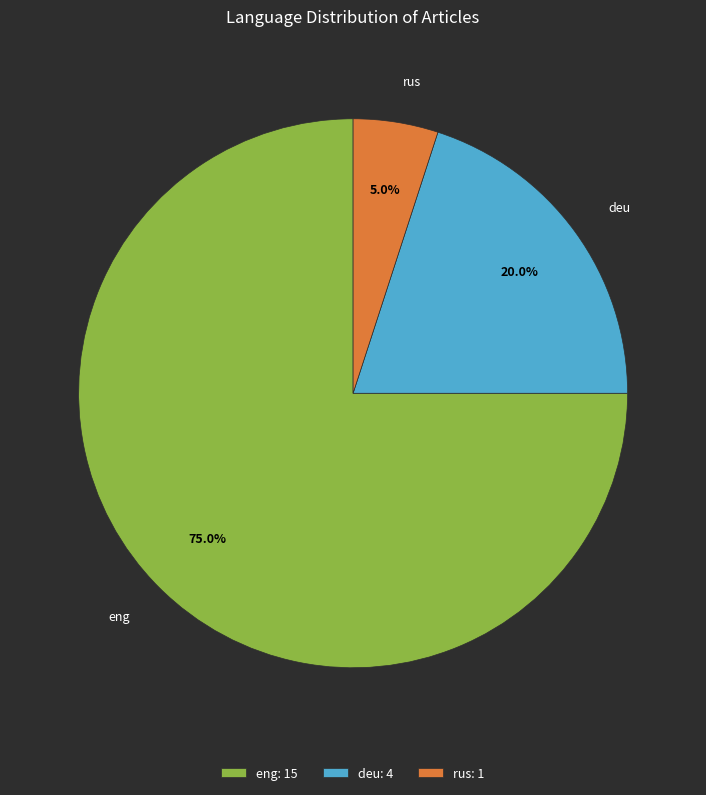

To the nearest percent, what is the difference between the largest and smallest slice percentages?

70%